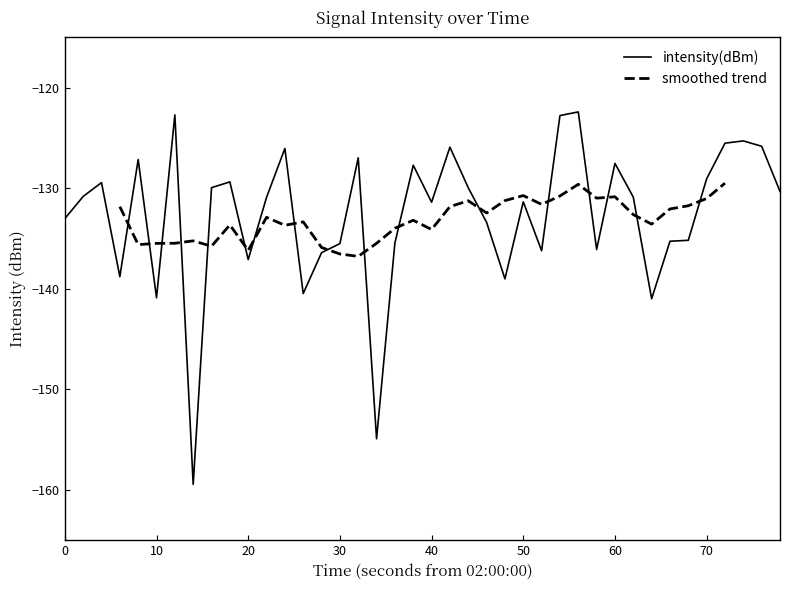

Is it true that intensity(dBm) equals -137.1 at 20?

True